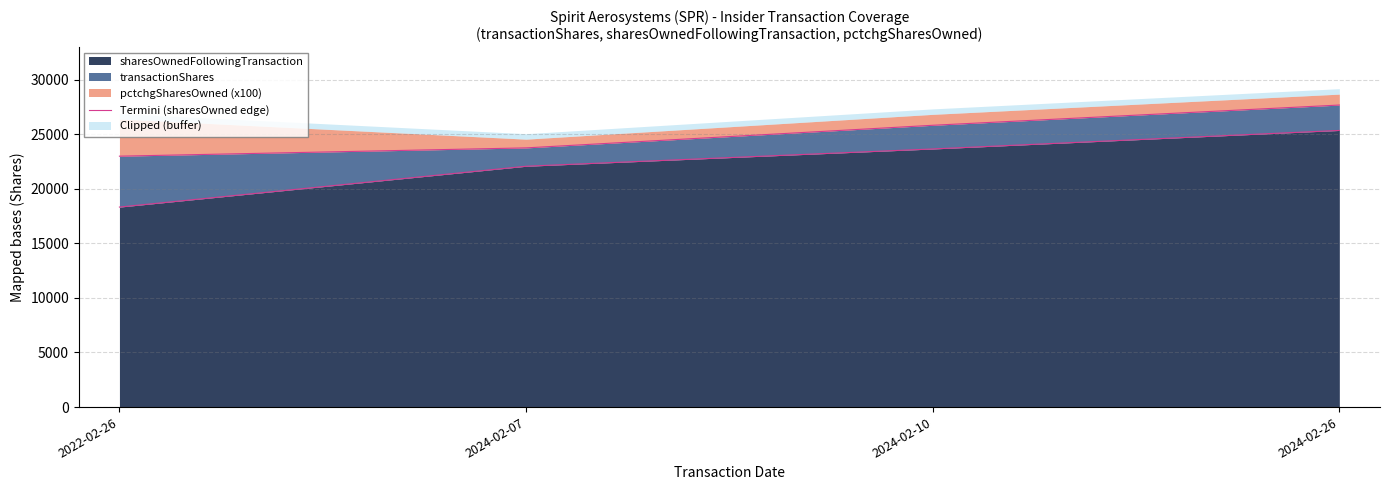

The value of sharesOwnedFollowingTransaction at 2024-02-26 is 7608. True or false?

False